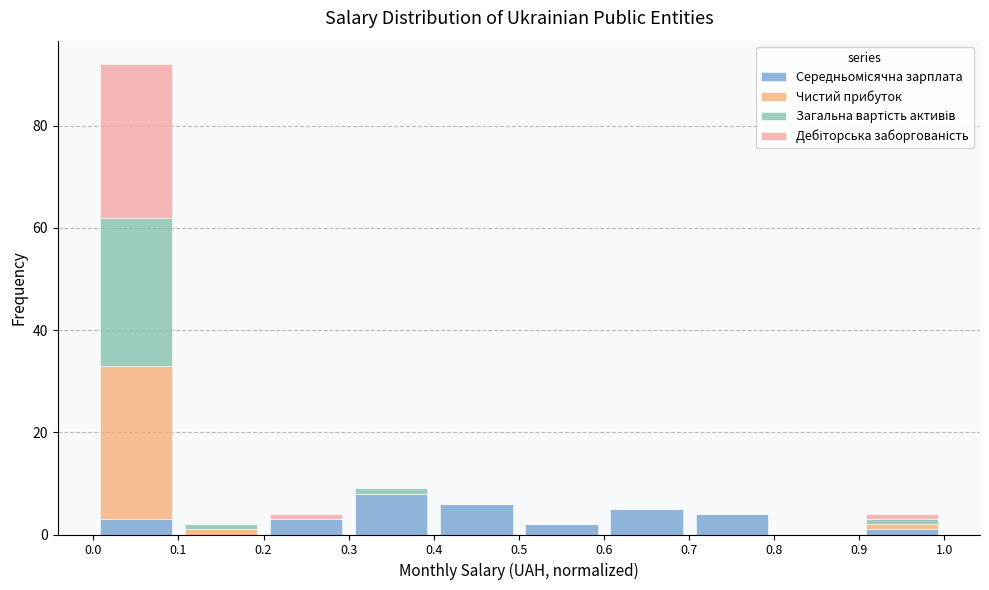

Reading left to right, transcribe this chart: for each stacked bar, give the range it covers on the x-axis and its total height. The values are not printed on the chart, so give them approximately, as read against the axis.

0.0 to 0.1: 92
0.1 to 0.2: 2
0.2 to 0.3: 4
0.3 to 0.4: 10
0.4 to 0.5: 6
0.5 to 0.6: 2
0.6 to 0.7: 6
0.7 to 0.8: 4
0.8 to 0.9: 0
0.9 to 1.0: 4